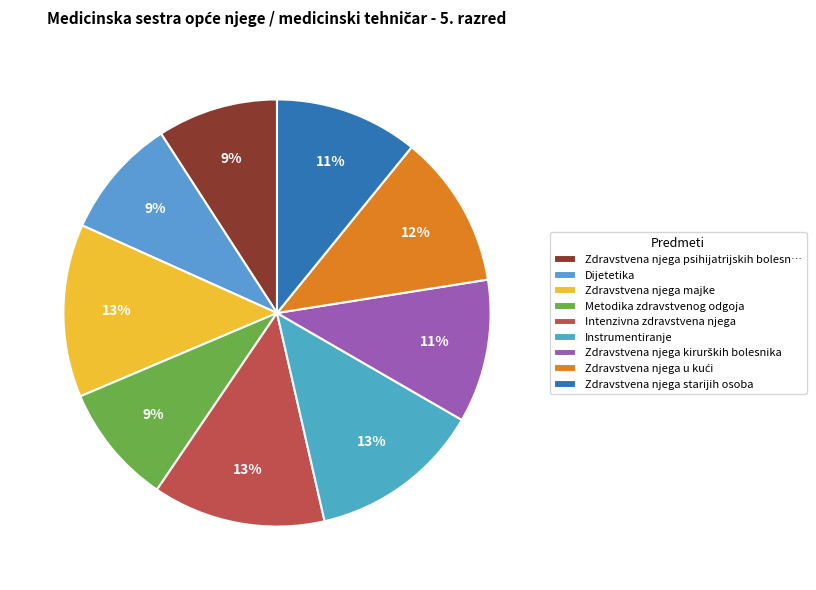

Which category has the biggest portion of the pie?

Zdravstvena njega majke